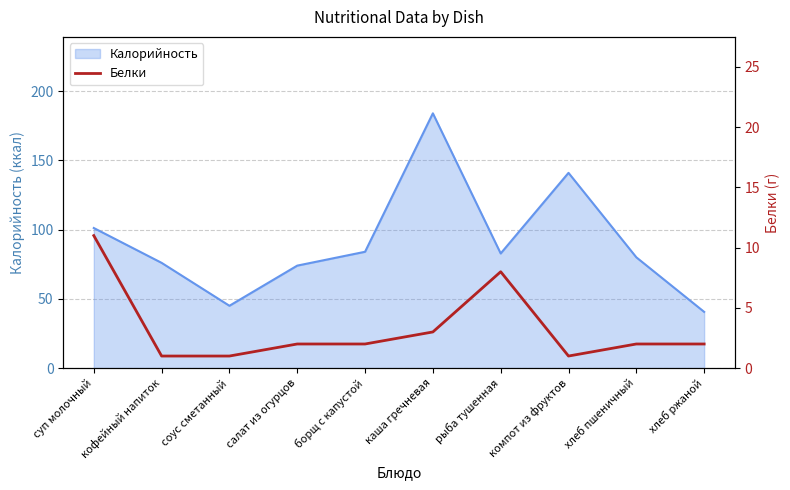

The value of Калорийность at соус сметанный is 68.2. True or false?

False